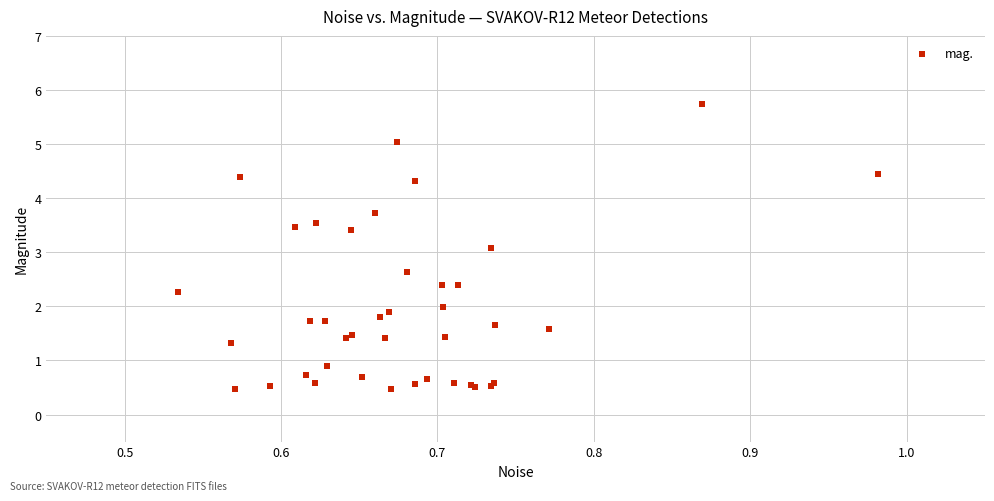

What Y value in the scatter plot is closest to 3?

3.1